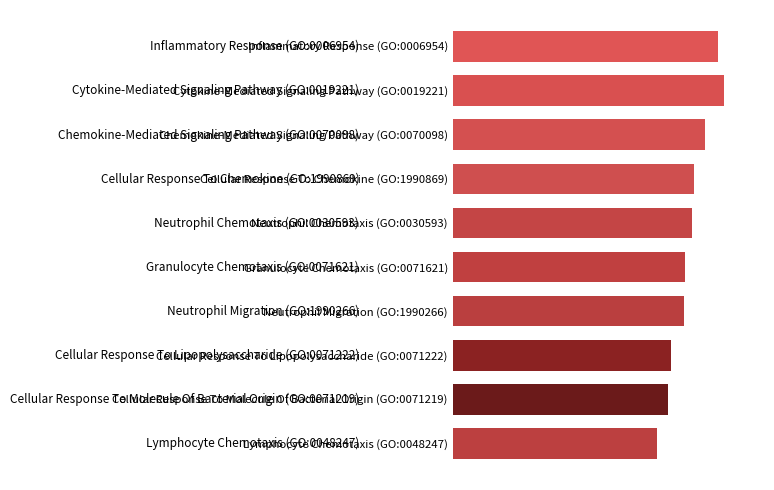

Are the bars horizontal?

Yes